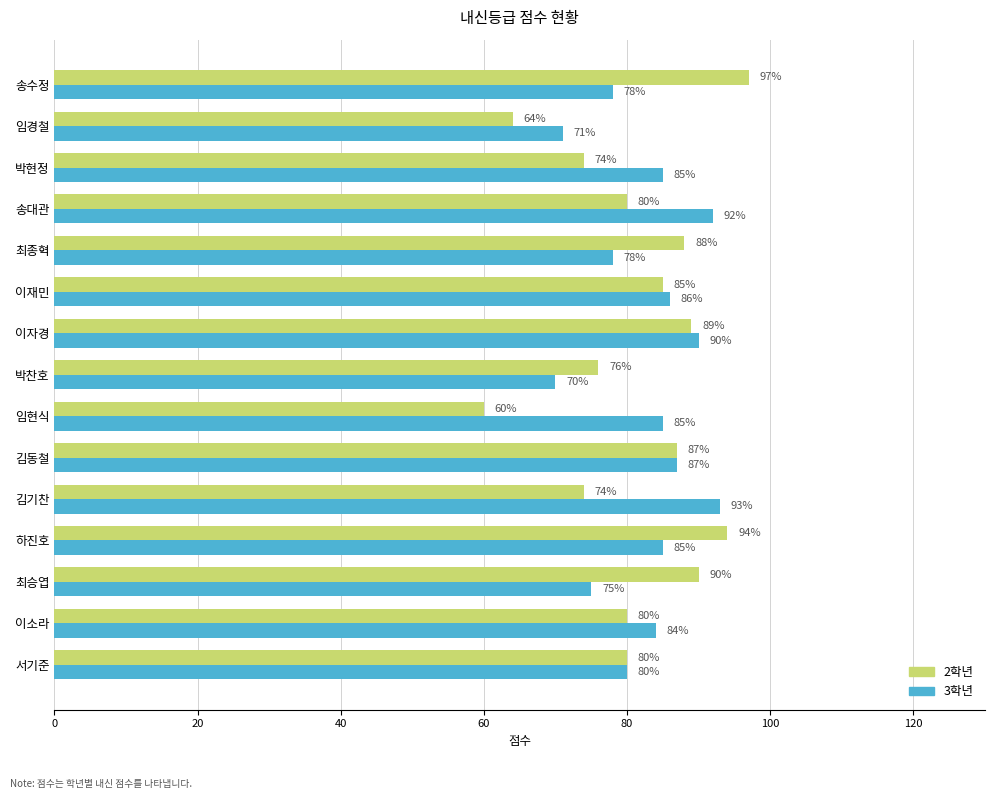

What are all the series names shown in the legend?

2학년, 3학년